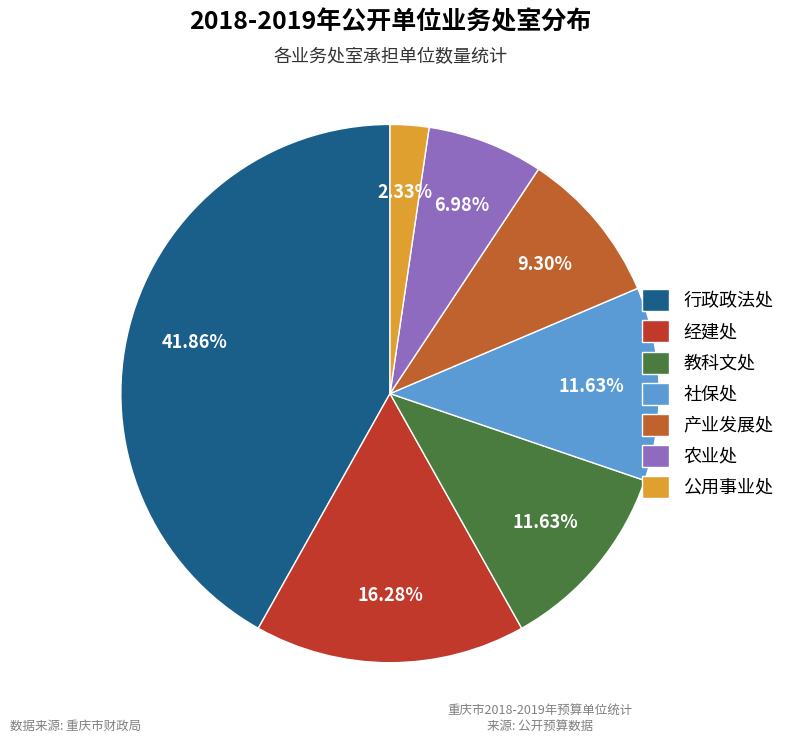

To the nearest percent, what is the difference between the 经建处 and 社保处 slice percentages?

5%